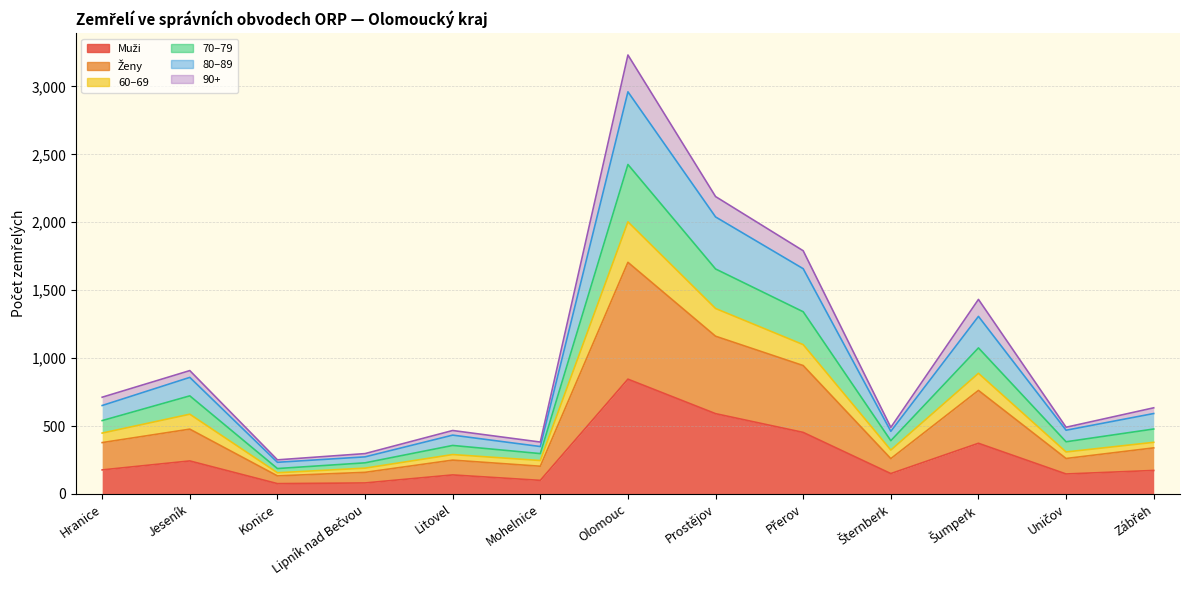

What is the greatest value displayed?

3231